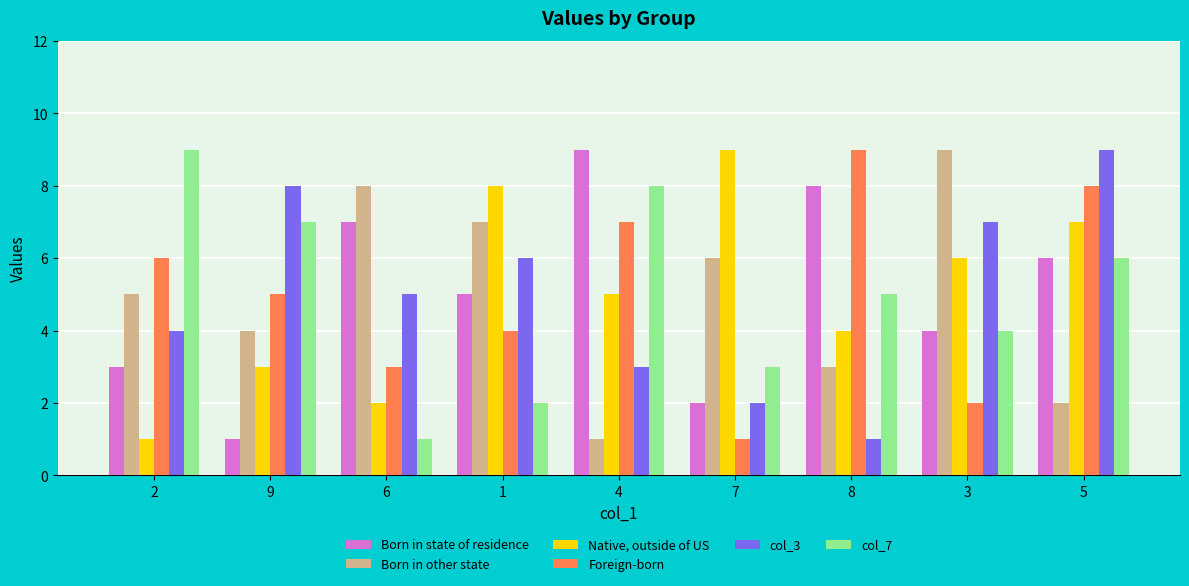

How many groups of bars are there?

9